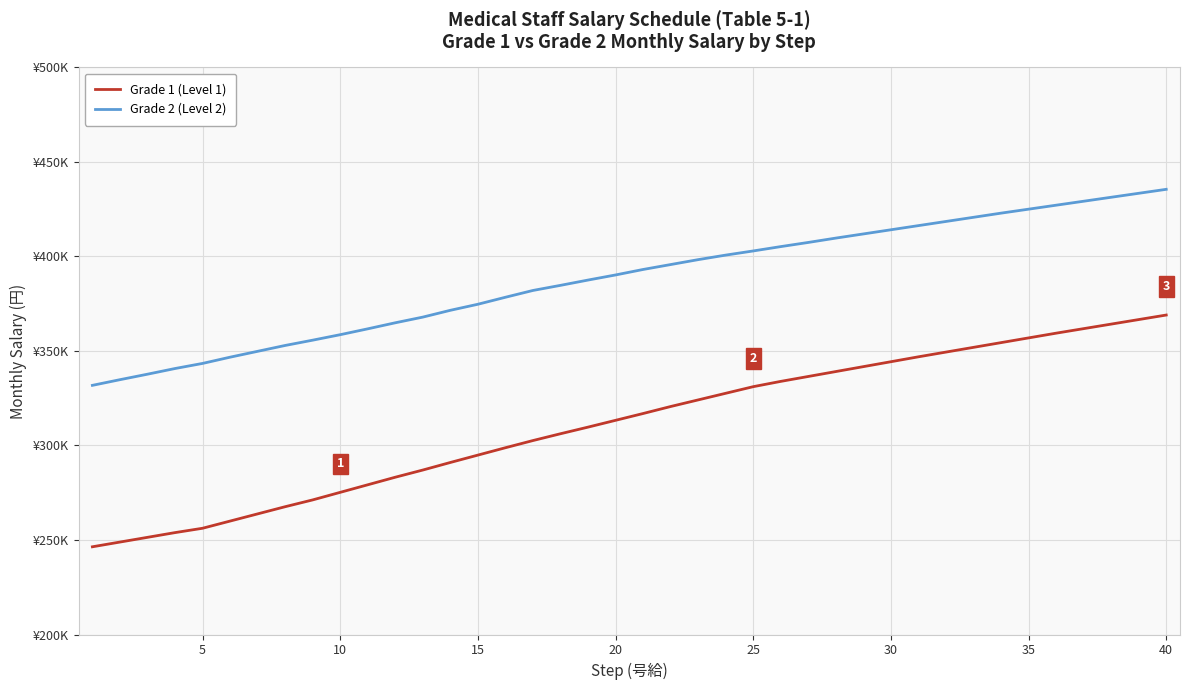

Does the chart have visible grid lines?

Yes